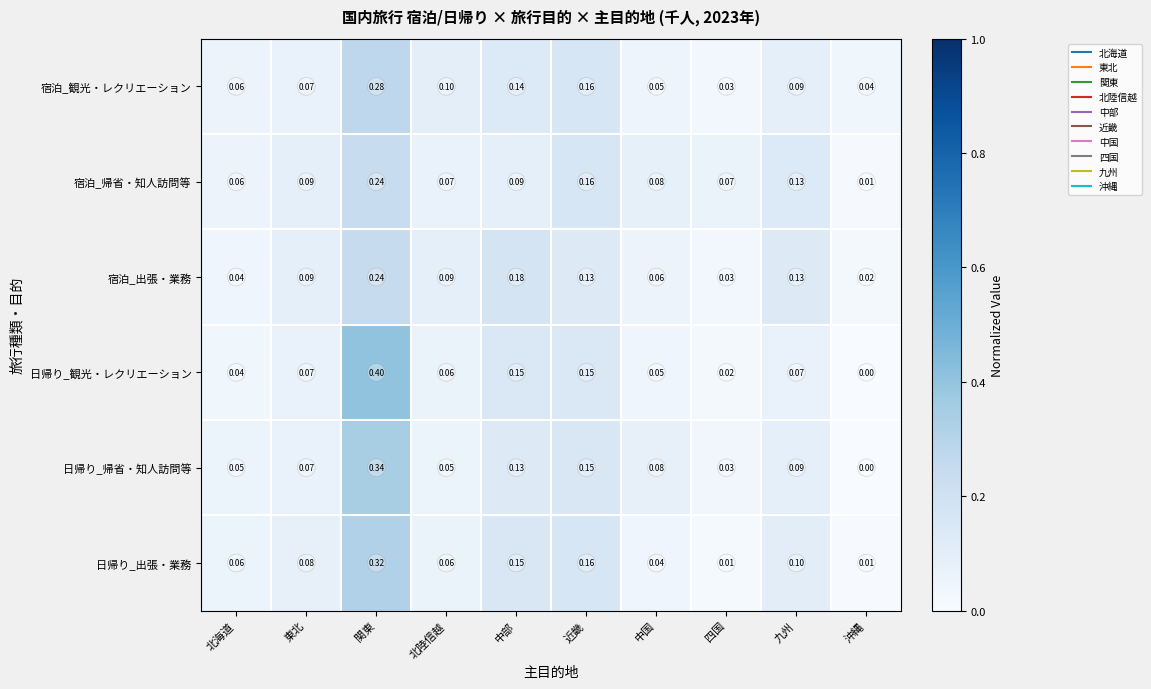

At which label is 宿泊_帰省・知人訪問等 closest to 0?

沖縄